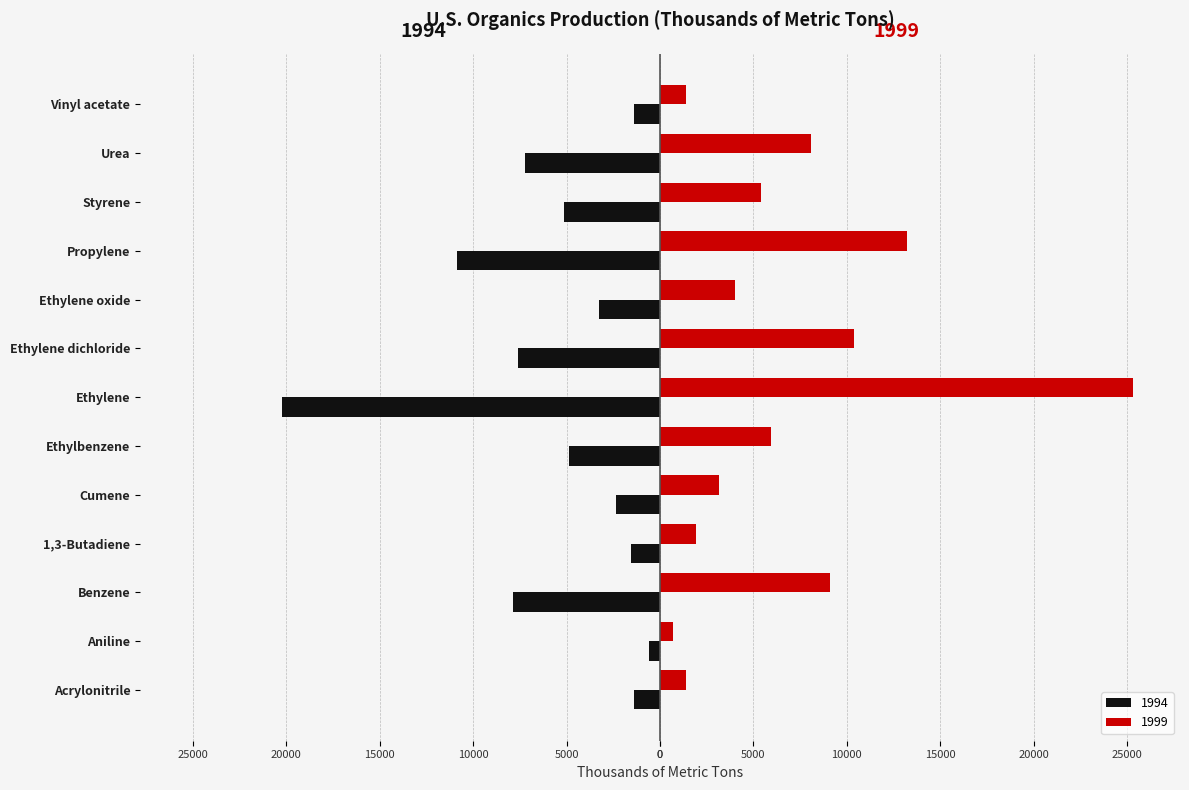

At which category is the sum across all series the highest?

Ethylene